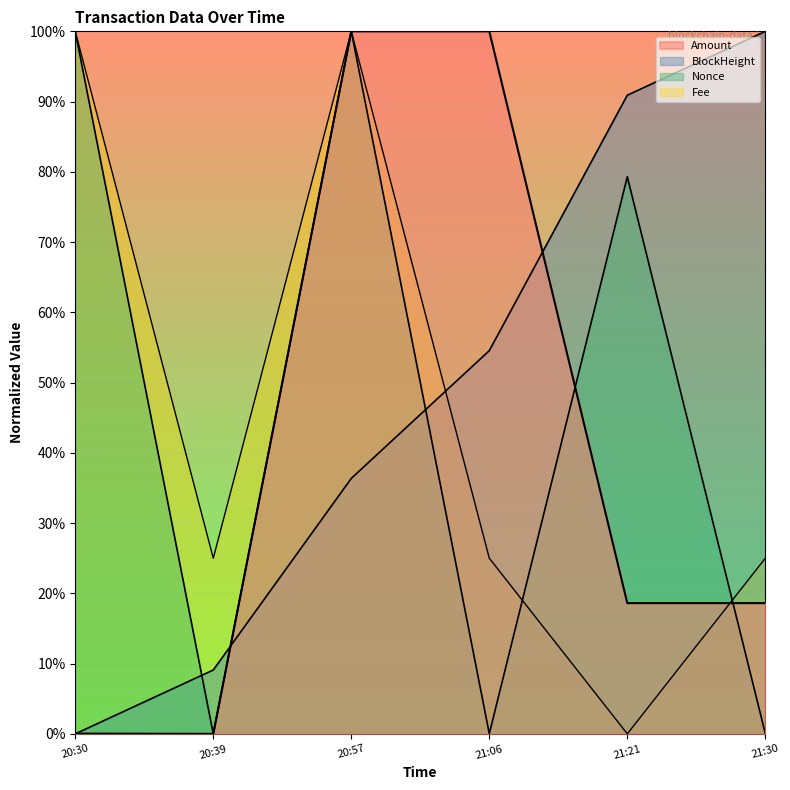

Which series has the largest total across all categories?

BlockHeight